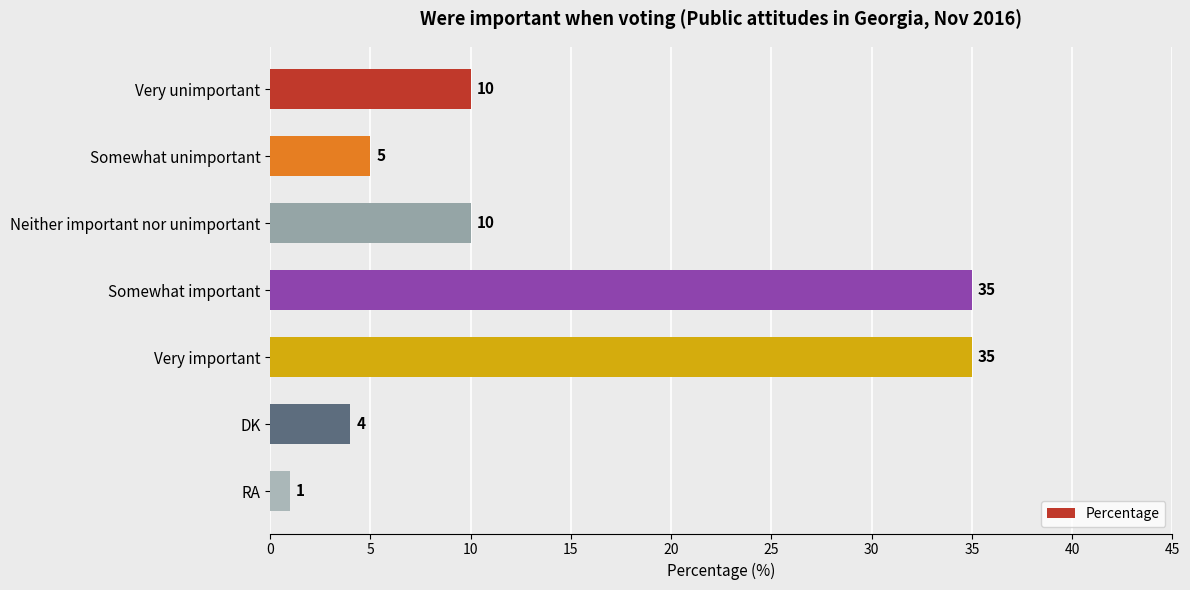

What is the average value?

14